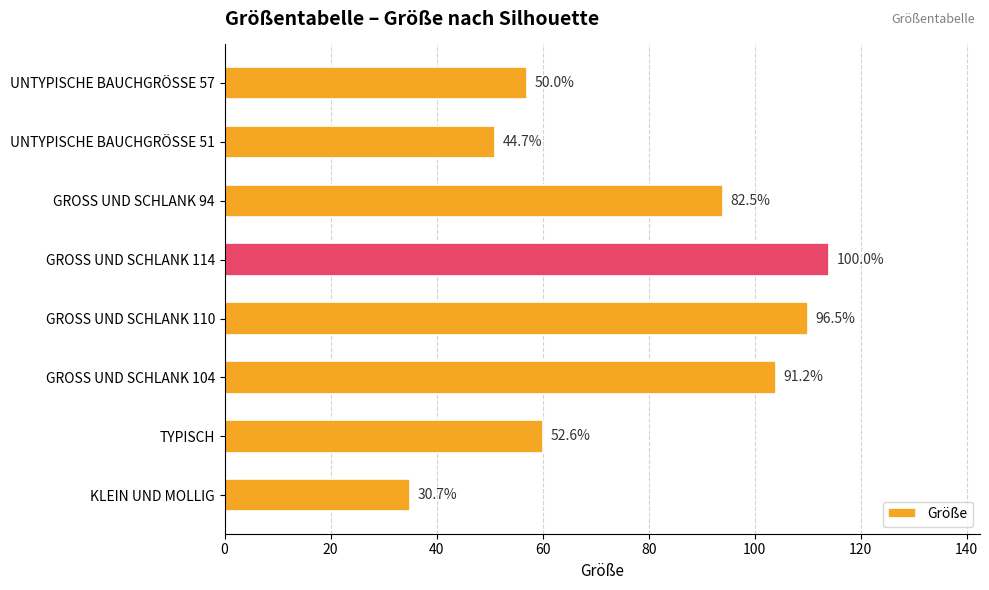

How many bars are there in total?

8